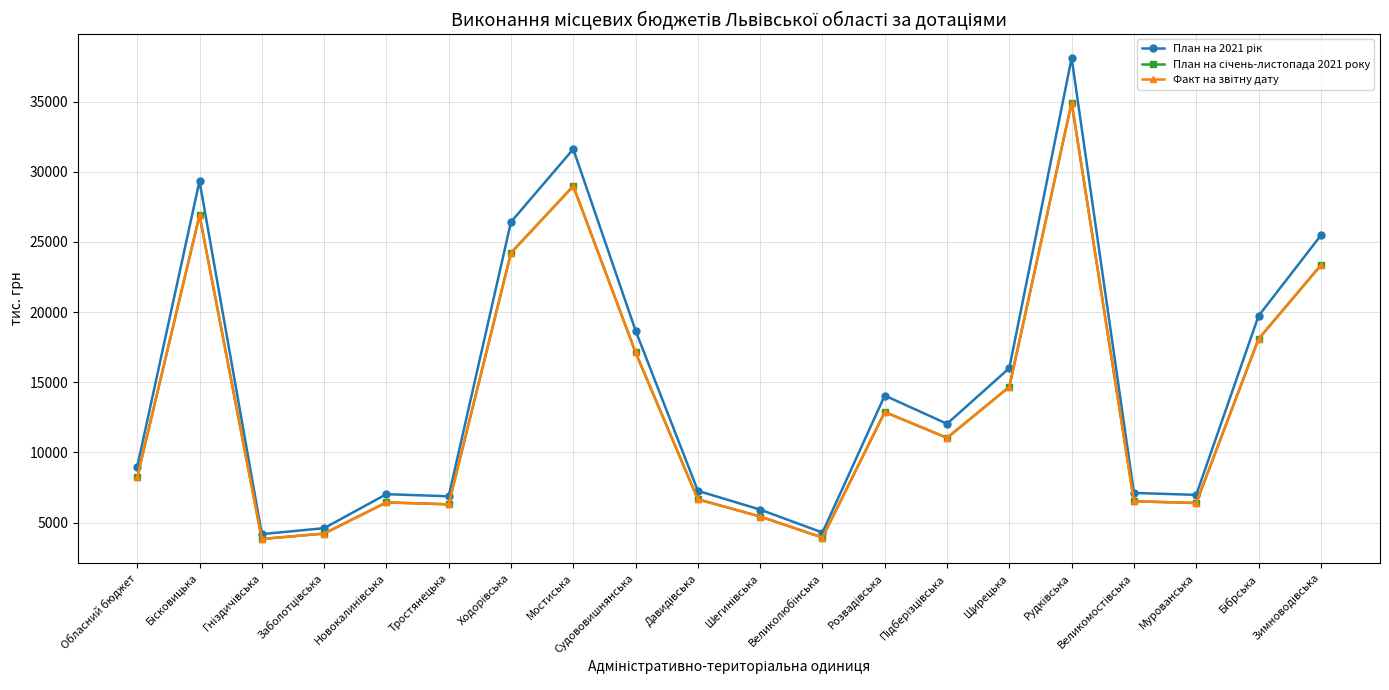

Reading left to right, list all the values displayed in this chart.

План на 2021 рік: Обласний бюджет=8973.5	Бісковицька=29341.6	Гніздичівська=4178.2	Заболотцівська=4601.6	Новокалинівська=7024.5	Тростянецька=6873.9	Ходорівська=26422.5	Мостиська=31616.0	Судововишнянська=18679.6	Давидівська=7261.9	Шегинівська=5926.0	Великолюбінська=4289.1	Розвадівська=14050.7	Підберізцівська=12041.2	Щирецька=16009.3	Рудківська=38109.8	Великомостівська=7113.7	Мурованська=6974.4	Бібрська=19725.1	Зимноводівська=25461.8
План на січень-листопада 2021 року: Обласний бюджет=8225.8	Бісковицька=26896.1	Гніздичівська=3830.2	Заболотцівська=4218.5	Новокалинівська=6439.4	Тростянецька=6300.8	Ходорівська=24220.9	Мостиська=28981.7	Судововишнянська=17122.6	Давидівська=6657.2	Шегинівська=5431.8	Великолюбінська=3931.4	Розвадівська=12879.9	Підберізцівська=11037.4	Щирецька=14675.1	Рудківська=34933.8	Великомостівська=6520.8	Мурованська=6393.2	Бібрська=18081.8	Зимноводівська=23339.8
Факт на звітну дату: Обласний бюджет=8225.8	Бісковицька=26896.1	Гніздичівська=3830.2	Заболотцівська=4218.5	Новокалинівська=6439.4	Тростянецька=6300.8	Ходорівська=24220.9	Мостиська=28981.7	Судововишнянська=17122.6	Давидівська=6657.2	Шегинівська=5431.8	Великолюбінська=3931.4	Розвадівська=12879.9	Підберізцівська=11037.4	Щирецька=14675.1	Рудківська=34933.8	Великомостівська=6520.8	Мурованська=6393.2	Бібрська=18081.8	Зимноводівська=23339.8